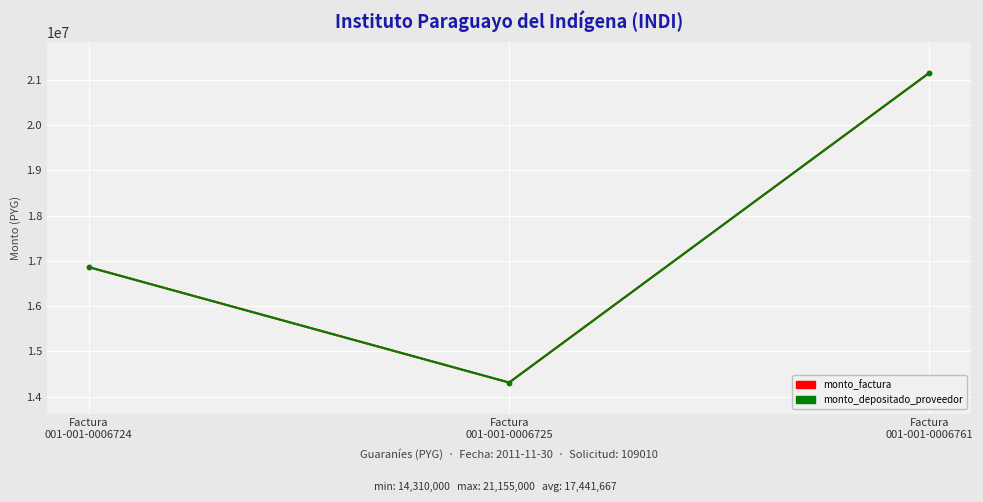

Reading right to left, extract all data points from this chart.

monto_factura: 21155000	14310000	16860000
monto_depositado_proveedor: 21155000	14310000	16860000